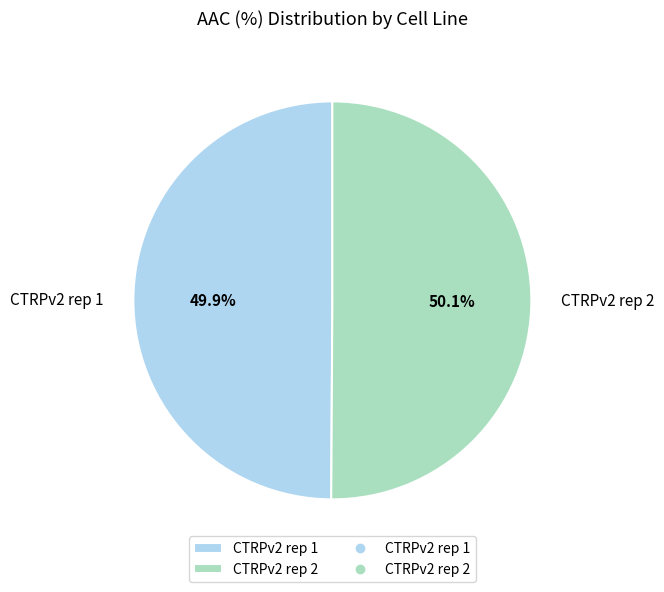

Combined, do CTRPv2 rep 2 and CTRPv2 rep 1 account for over 50%?

Yes